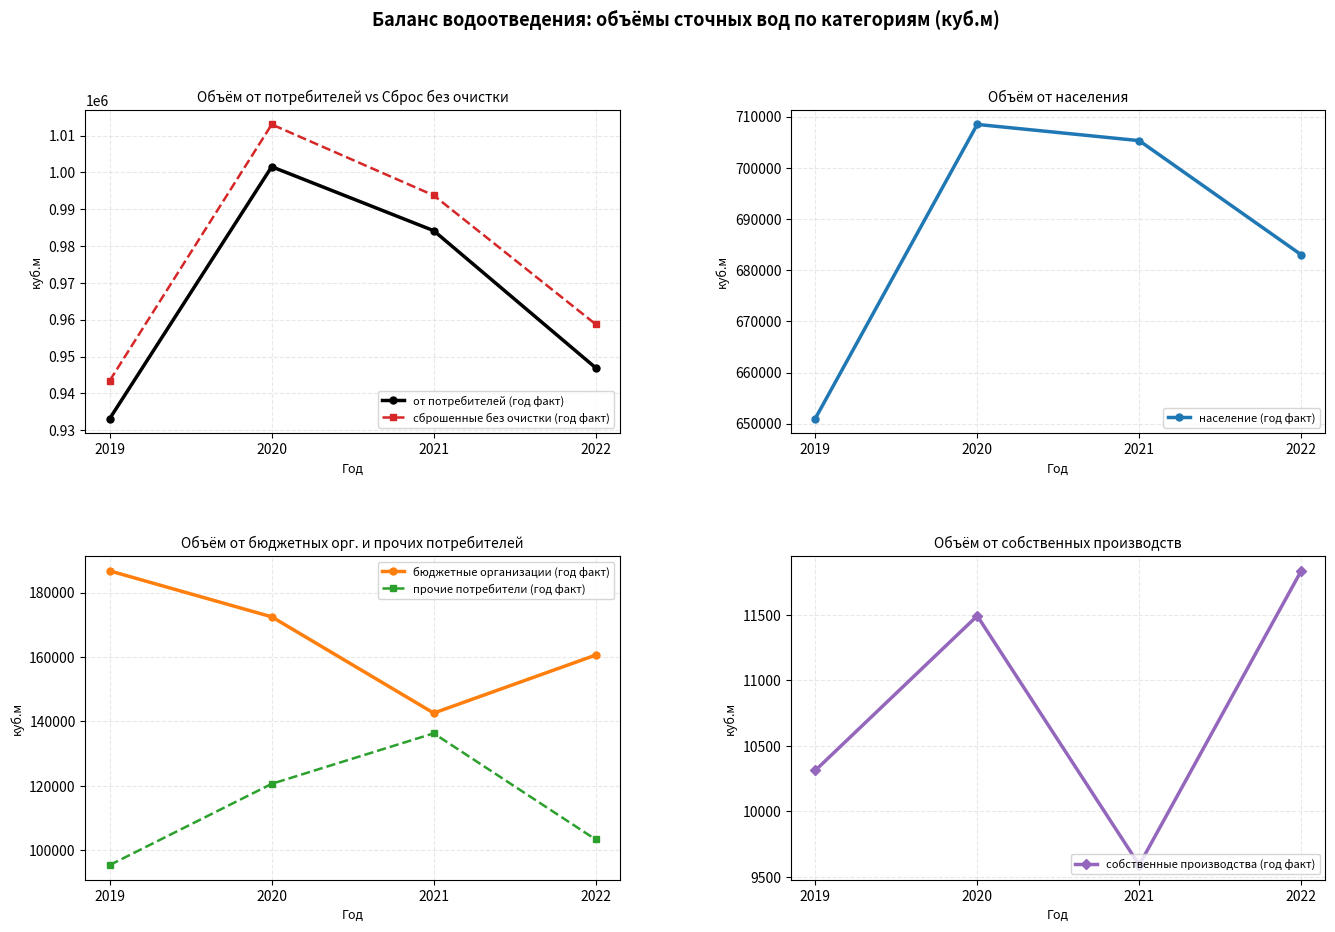

Which has a higher value, 2022 or 2021?

2021